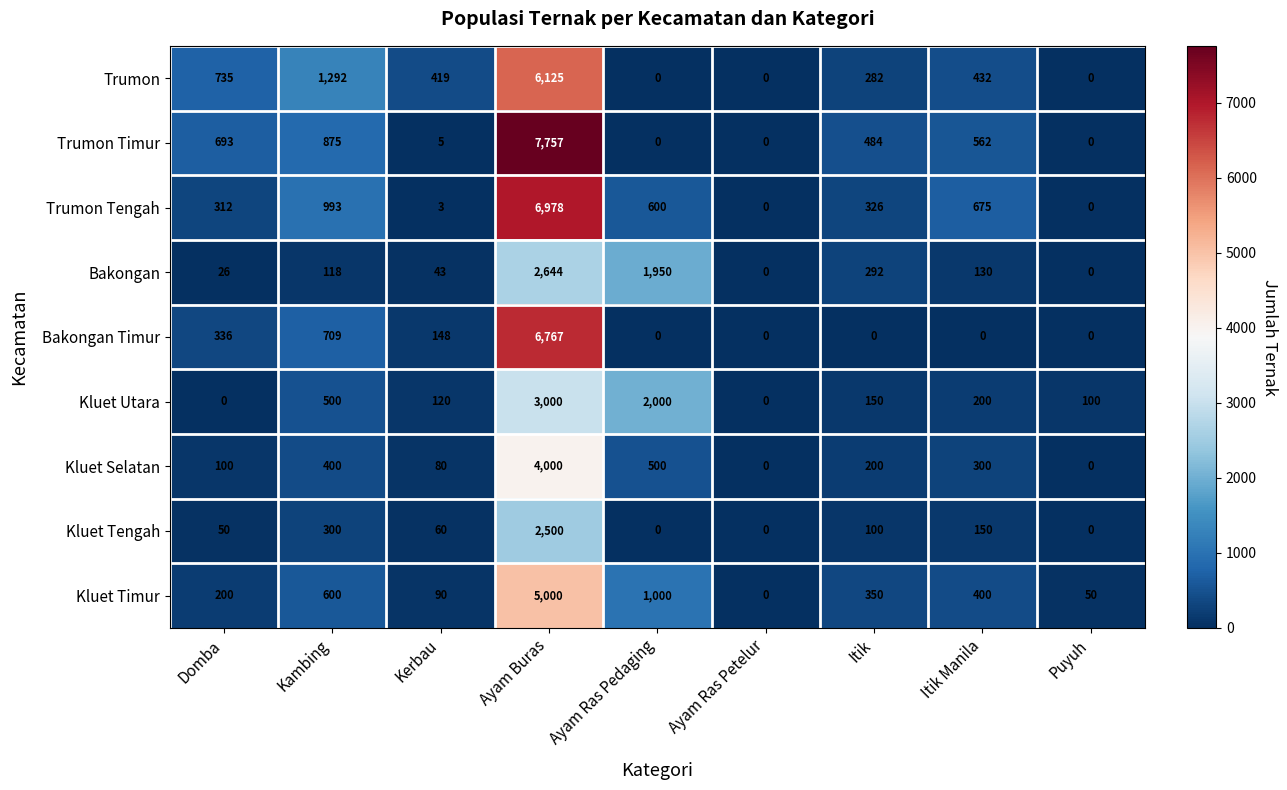

What is the sum of the Trumon values at Itik and Kerbau?

701